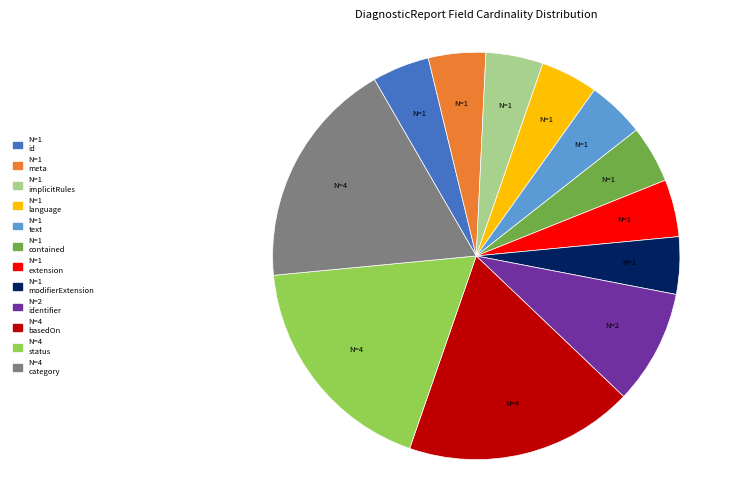

Does any single category account for the majority?

No